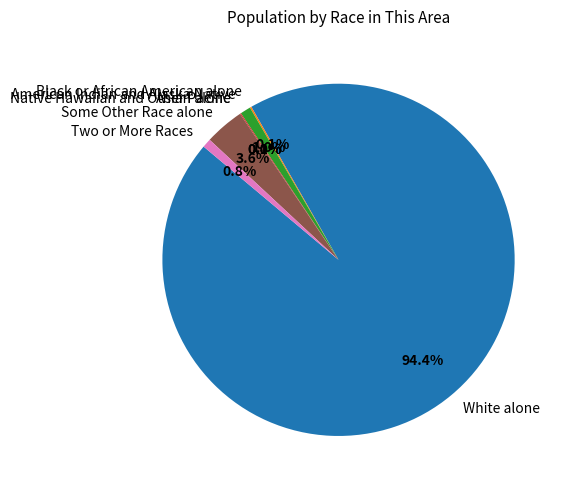

True or false: White alone accounts for 94% of the total.

True